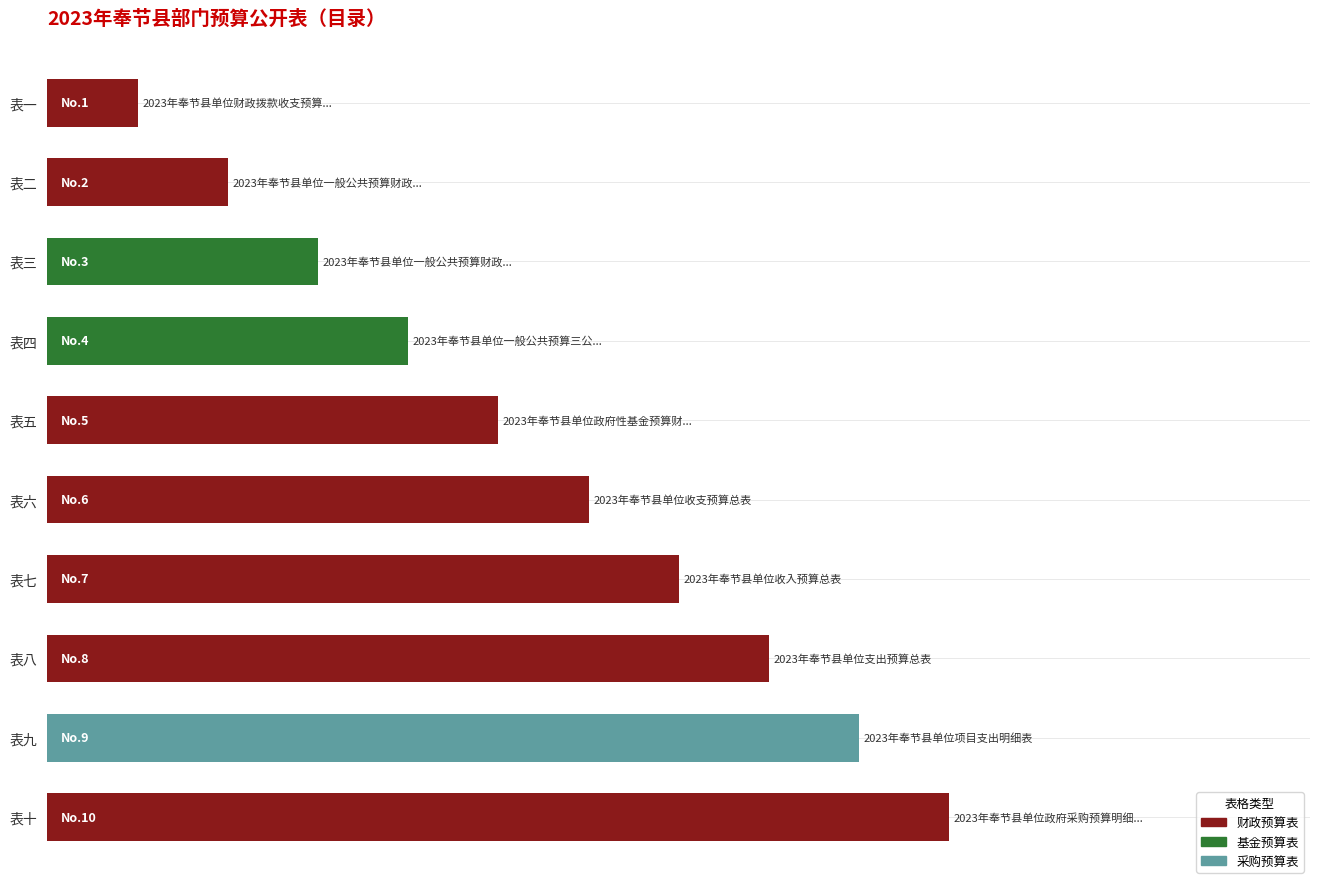

Are the bars grouped side by side (vs. stacked)?

No